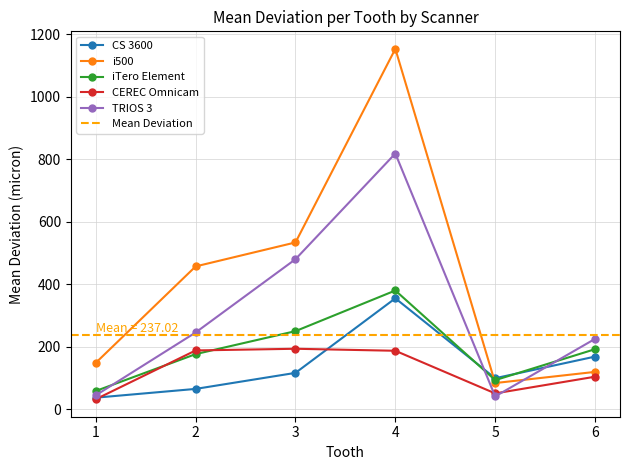

Count the number of categories in the chart.

6